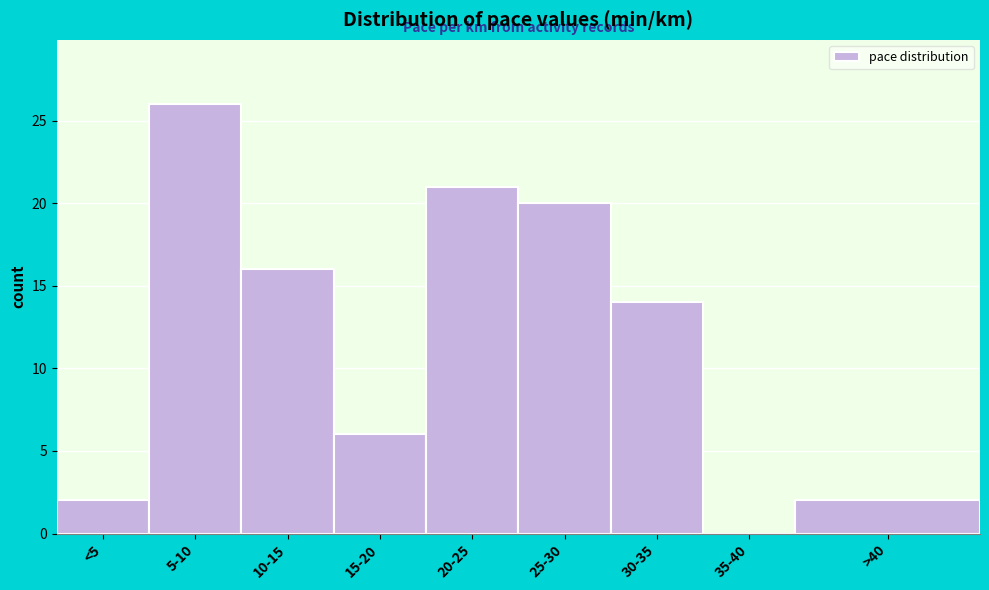

Reading left to right, list all the values displayed in this chart.

<5=2	5-10=26	10-15=16	15-20=6	20-25=21	25-30=20	30-35=14	35-40=0	>40=2